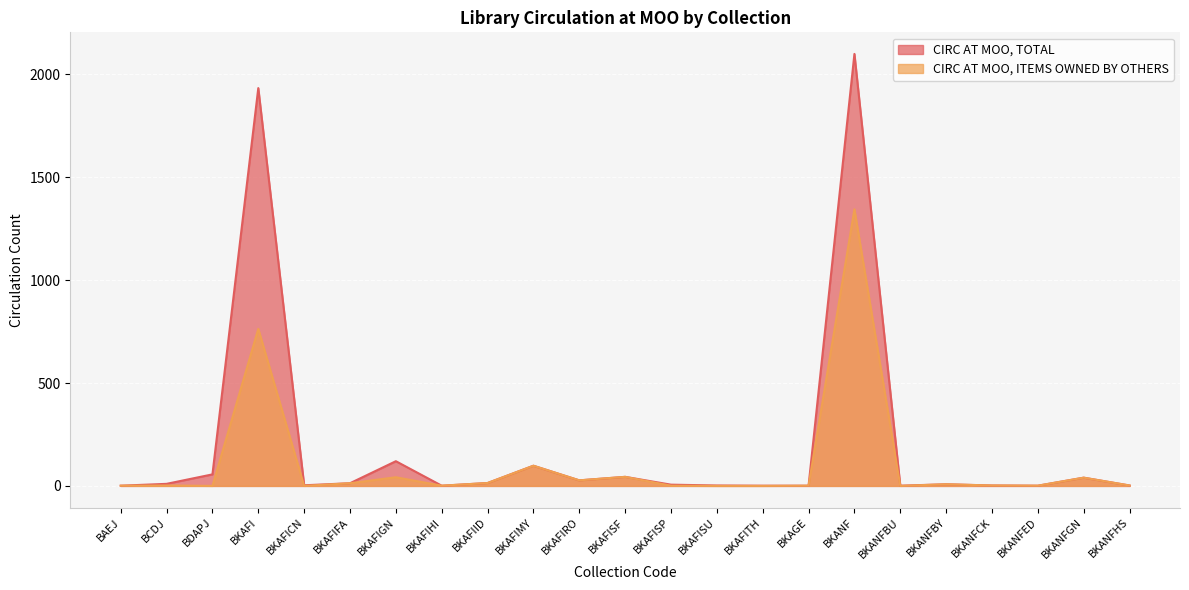

The value of CIRC AT MOO, ITEMS OWNED BY OTHERS at BKANFED is 0. True or false?

False